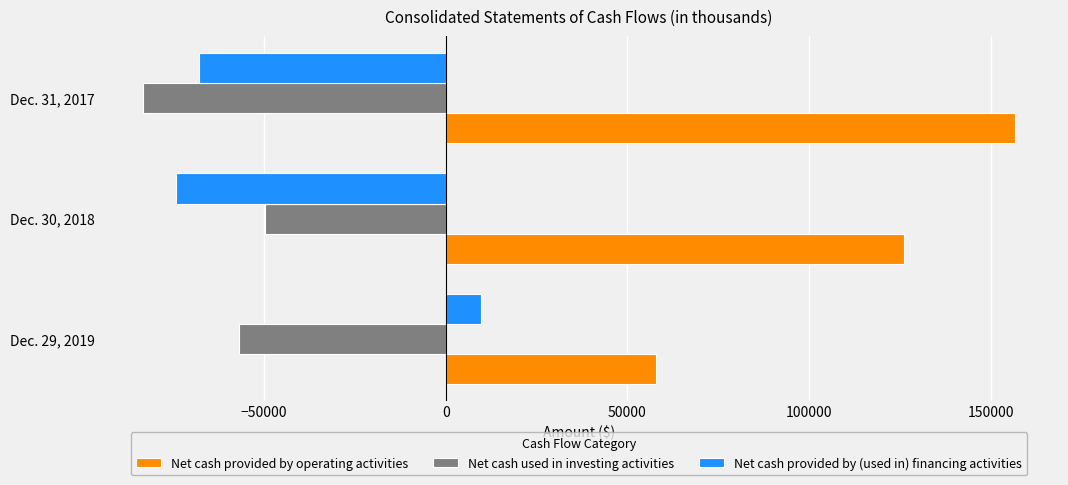

What is the difference between the second highest and minimum values in the Net cash provided by (used in) financing activities series?

6374